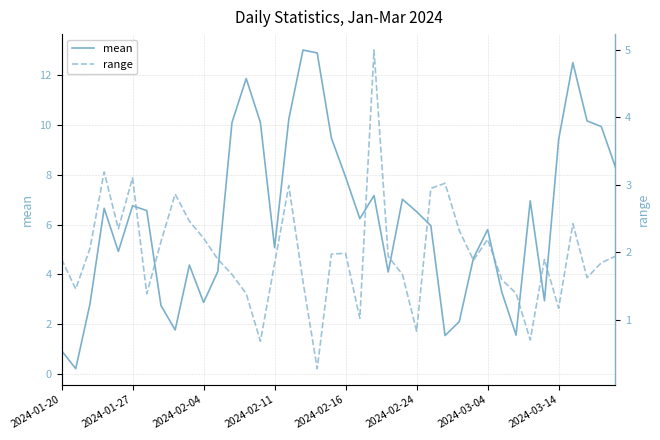

Which series has the largest total across all categories?

mean